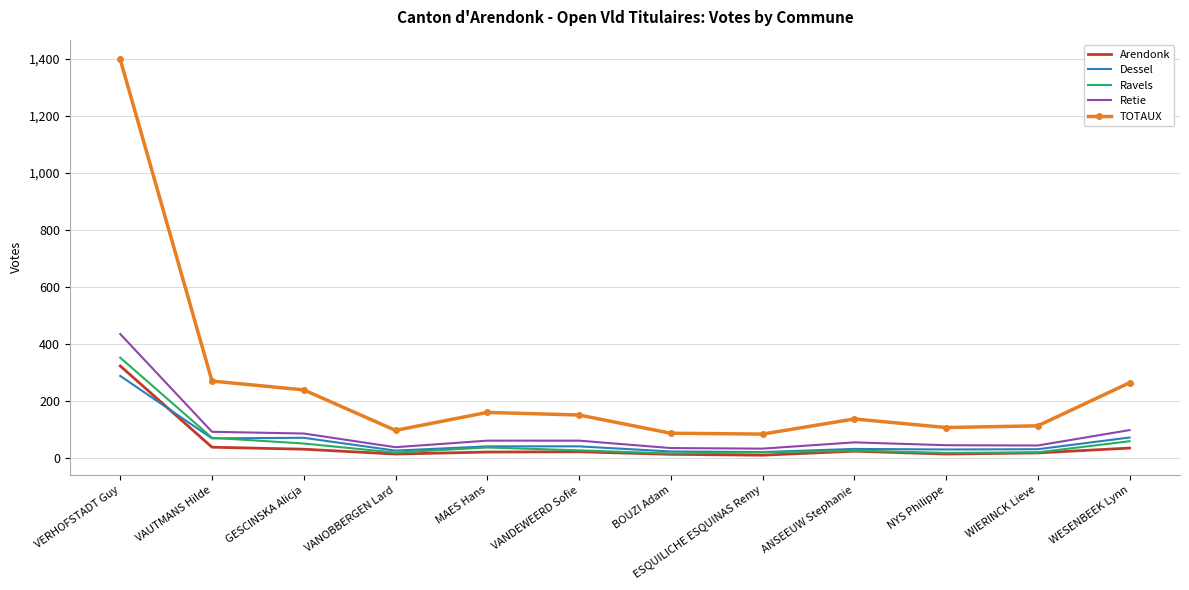

Which category has the highest value in the Retie series?

VERHOFSTADT Guy